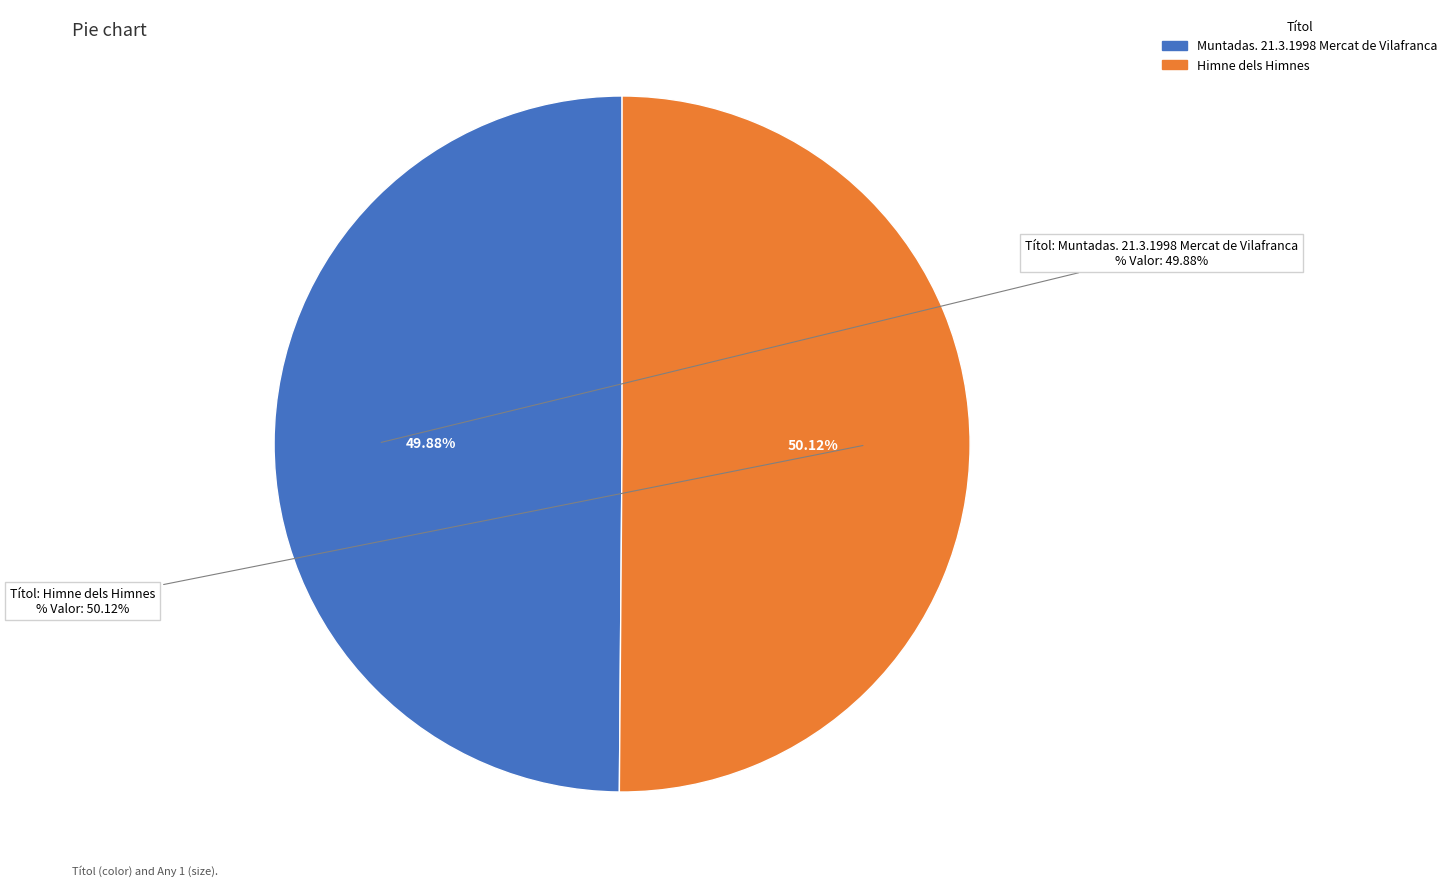

Approximately how many times larger is the value at Himne dels Himnes compared to Muntadas. 21.3.1998 Mercat de Vilafranca?

1.0